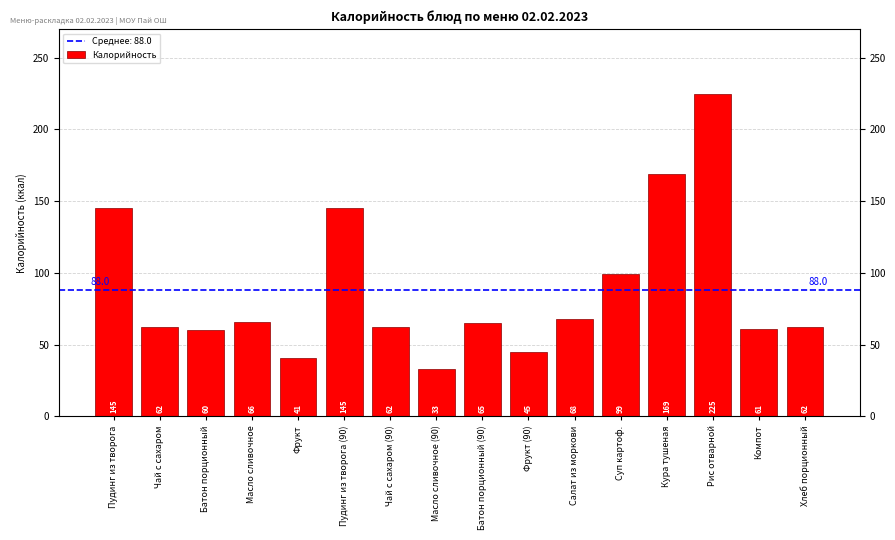

Where is the data nearest to the value 129?

Пудинг из творога